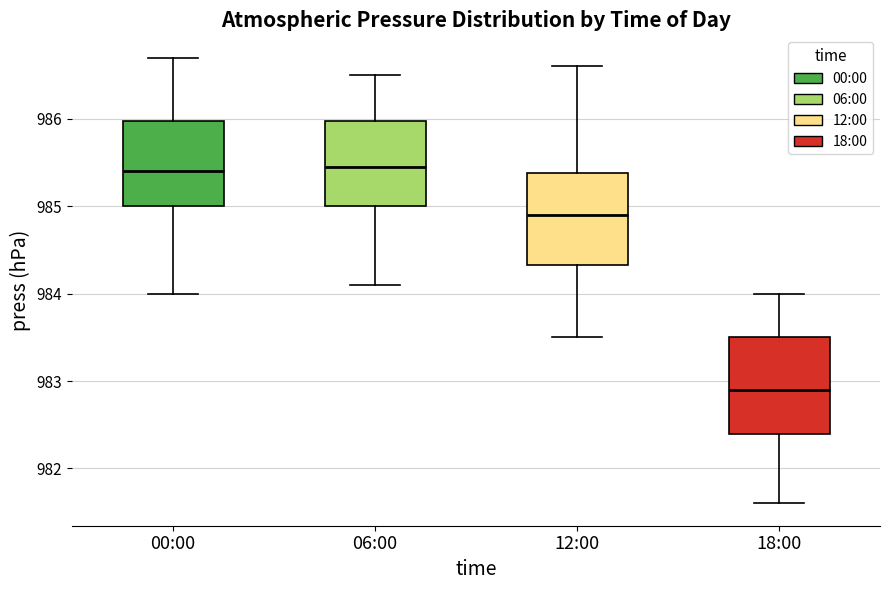

Reading left to right, transcribe this box plot: for each box, give where its median line is, the range the box spans, and where its two whiskers end, as read against the y-axis. The values are not printed on the chart, so give them approximately, as read against the axis.

00:00: median 985.4, box 985.0 to 986.0, whiskers 984.0 to 986.7
06:00: median 985.5, box 985.0 to 986.0, whiskers 984.1 to 986.5
12:00: median 984.9, box 984.3 to 985.4, whiskers 983.5 to 986.6
18:00: median 982.9, box 982.4 to 983.5, whiskers 981.6 to 984.0